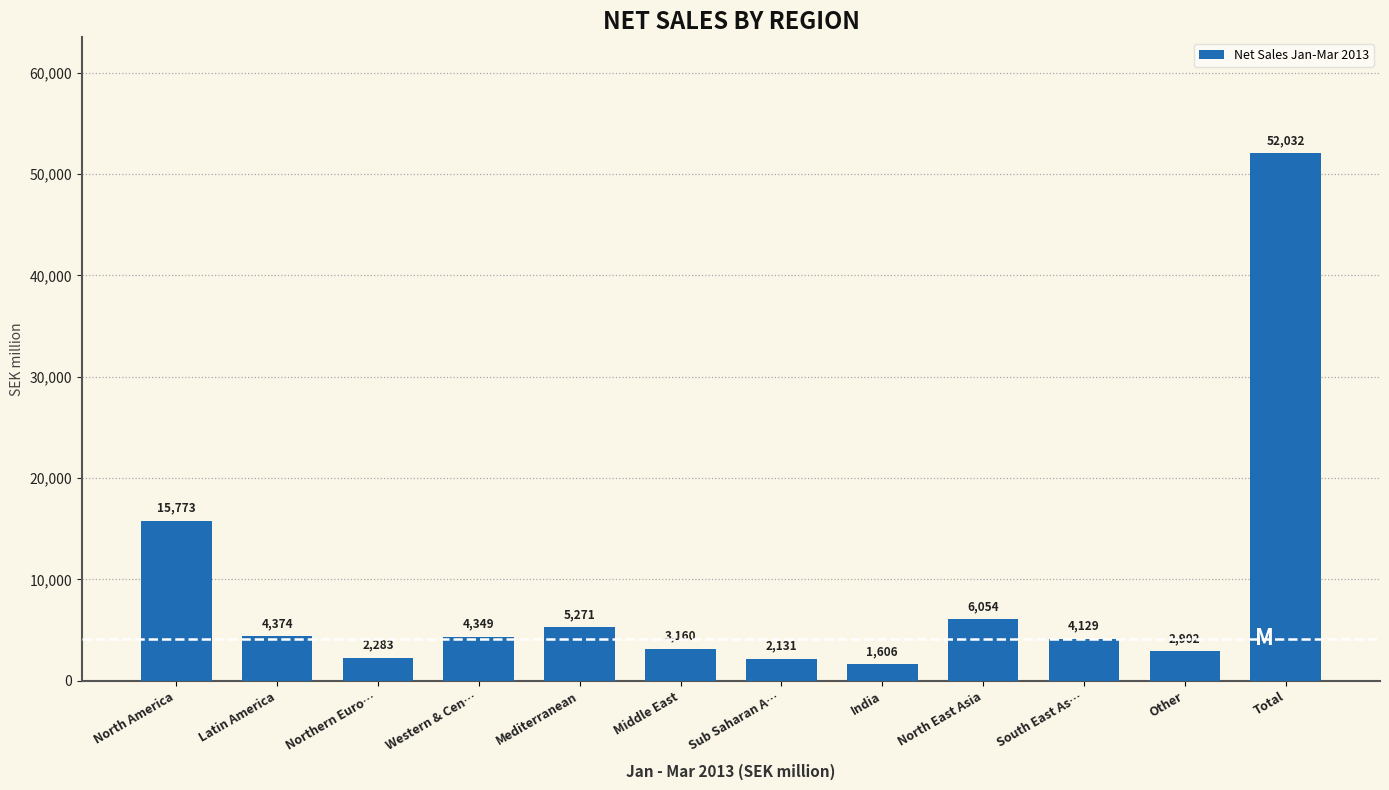

Reading left to right, what are all the values shown in this chart?

15773	4374	2283	4349	5271	3160	2131	1606	6054	4129	2902	52032